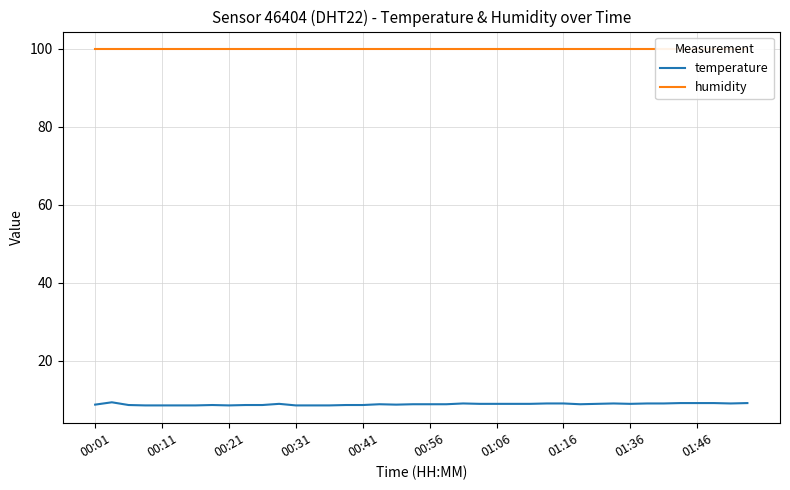

What is the minimum value for temperature?

8.6